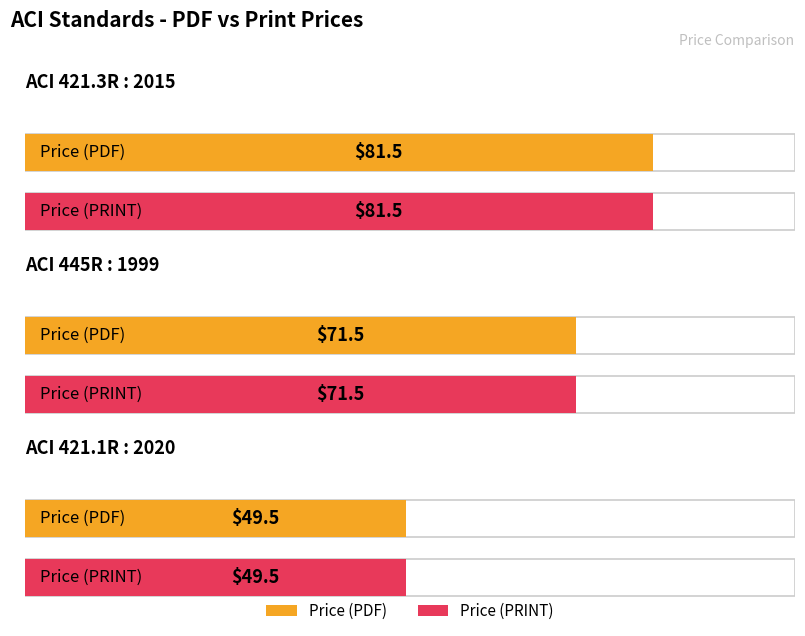

Reading right to left, list all the values displayed in this chart.

Price (PDF): ACI 421.1R : 2020=49.5	ACI 445R : 1999=71.5	ACI 421.3R : 2015=81.5
Price (PRINT): ACI 421.1R : 2020=49.5	ACI 445R : 1999=71.5	ACI 421.3R : 2015=81.5